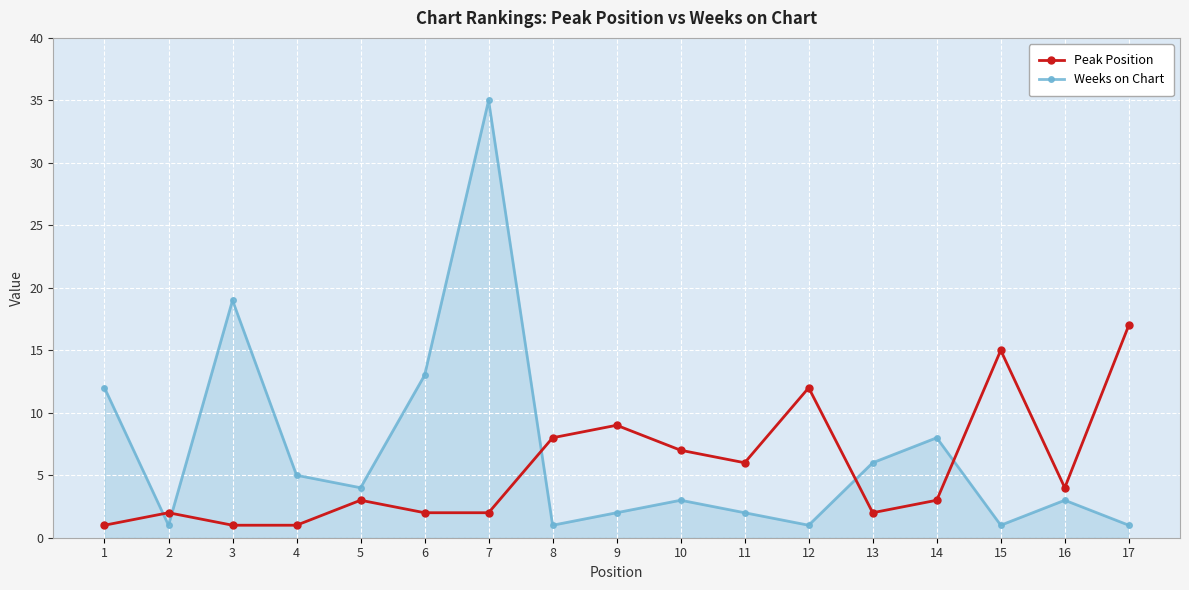

What value does the Peak Position series have at 7?

2